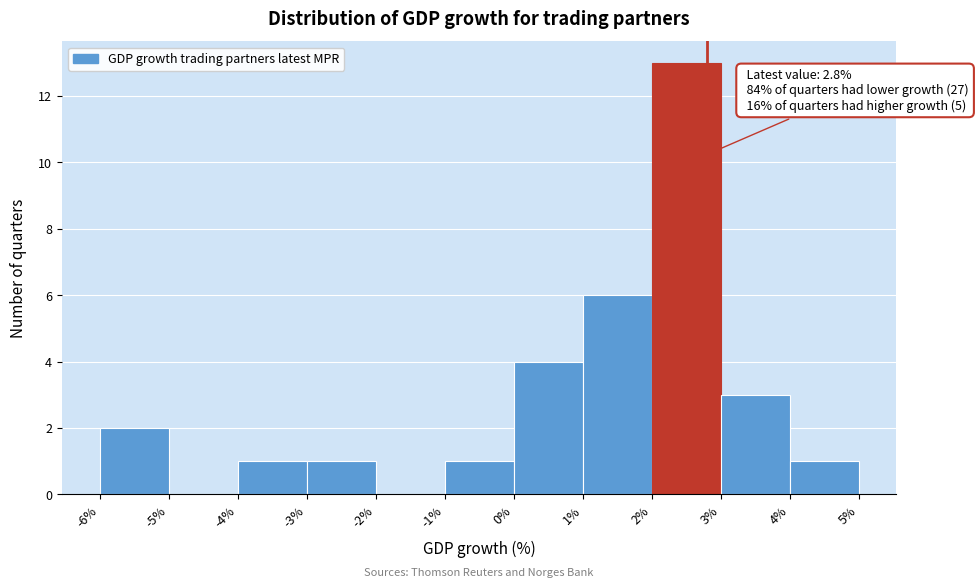

Over which range of the x-axis is the bar tallest?

2% to 3%